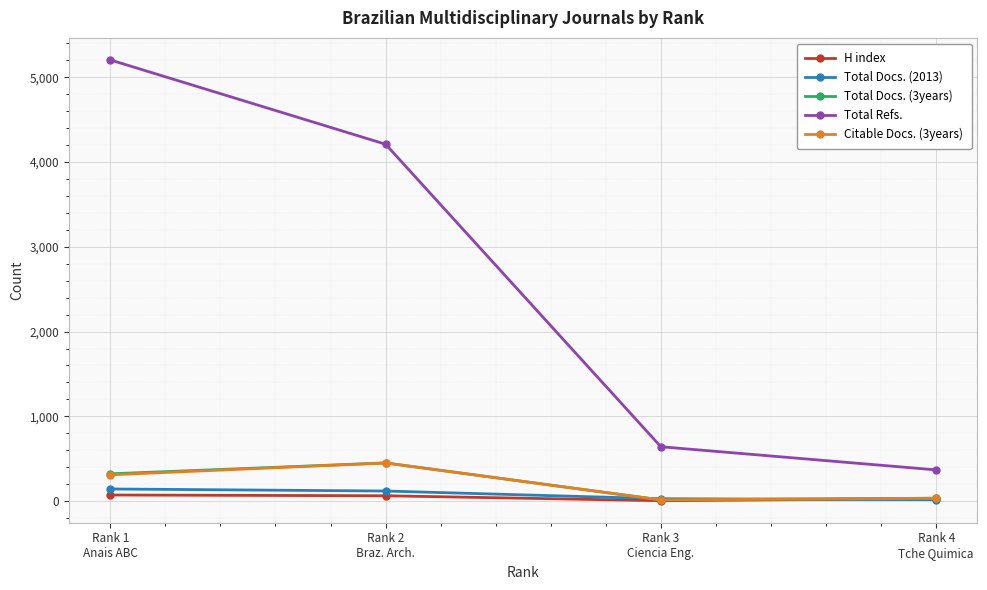

True or false: Total Docs. (2013) has more than 2 points higher than both neighbors.

False